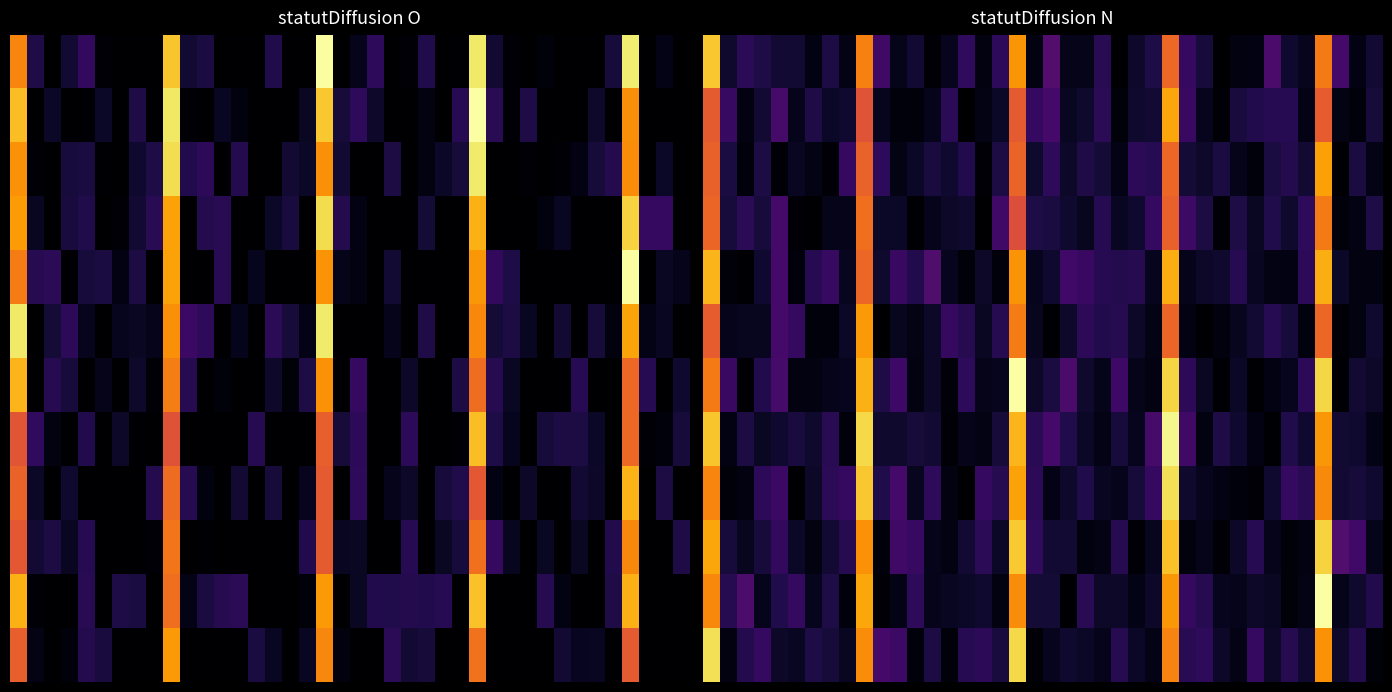

Count the number of data series in this chart.

12